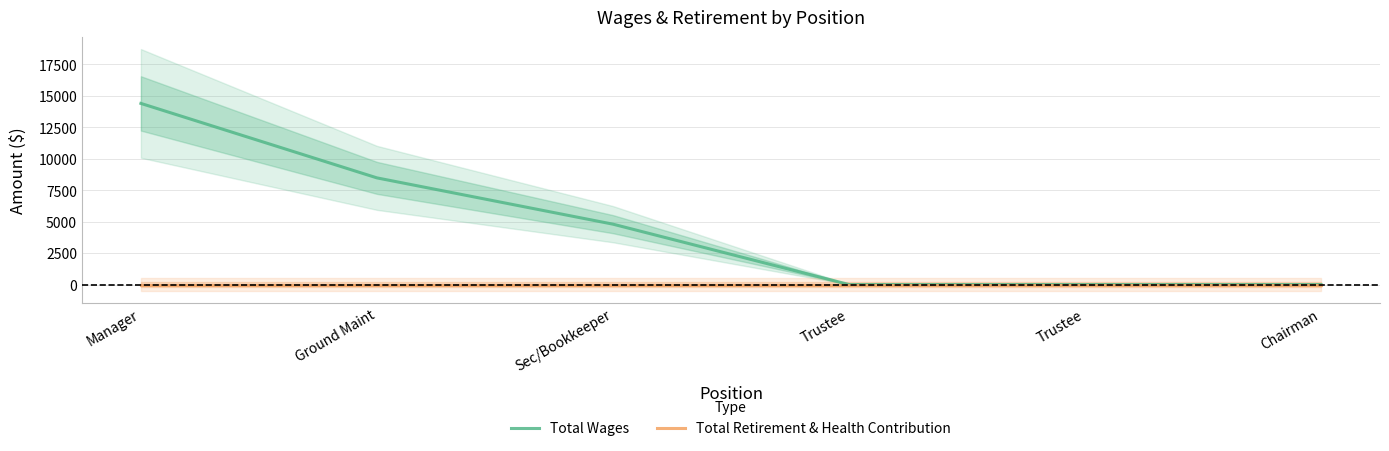

Which series changed the most between Ground Maint and Sec/Bookkeeper?

Total Wages